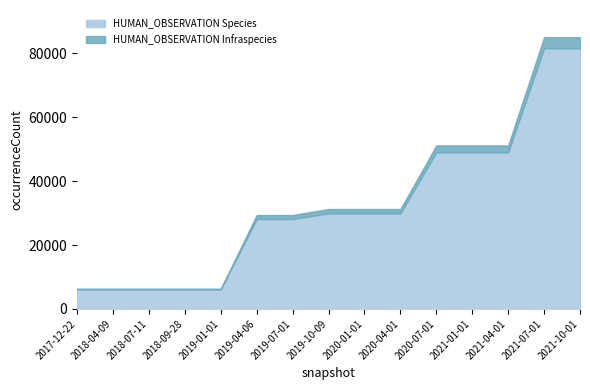

True or false: HUMAN_OBSERVATION_Infraspecies has more than 2 interior local peaks.

False